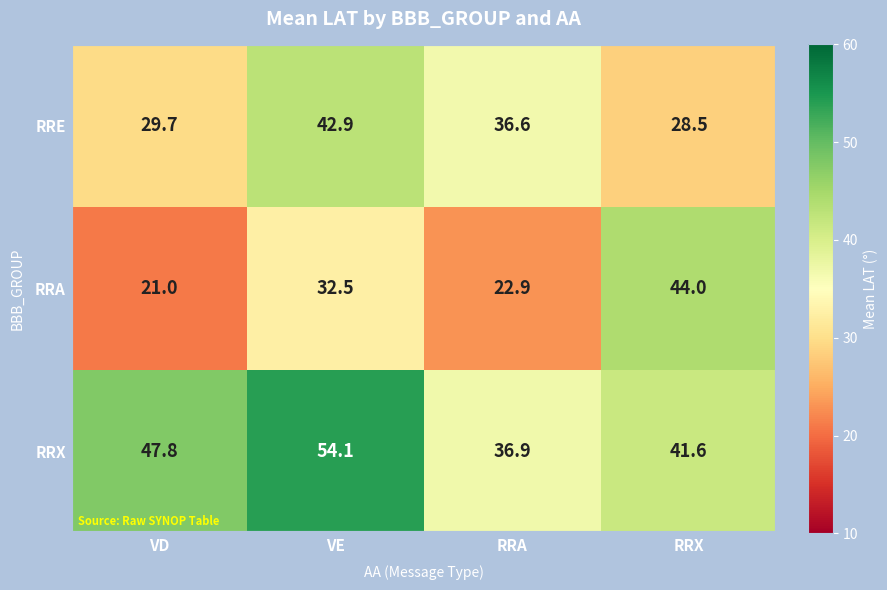

Rank the series by their average value, from highest to lowest.

RRX, RRE, RRA